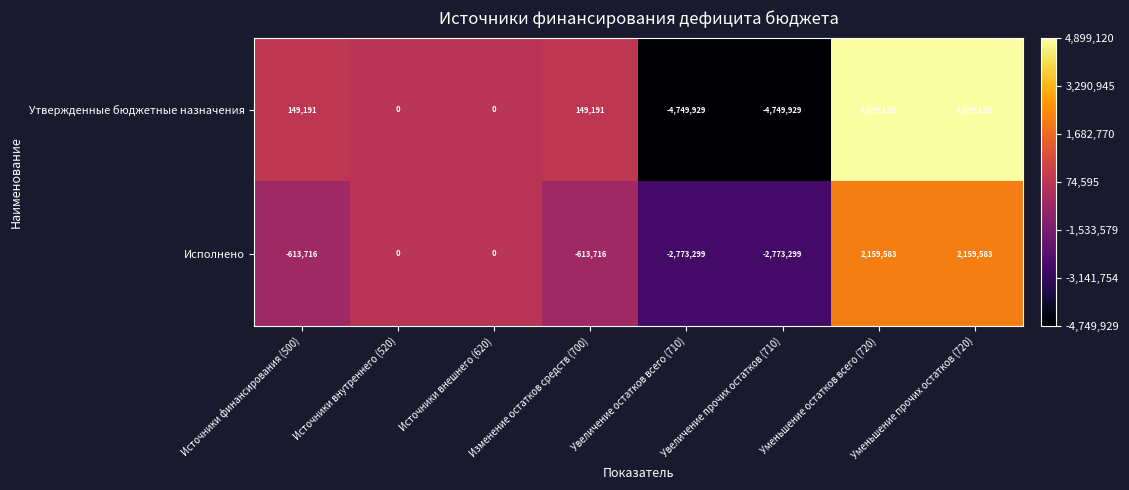

What is the sum of the Исполнено values at Уменьшение остатков всего (720) and Источники внутреннего (520)?

2159583